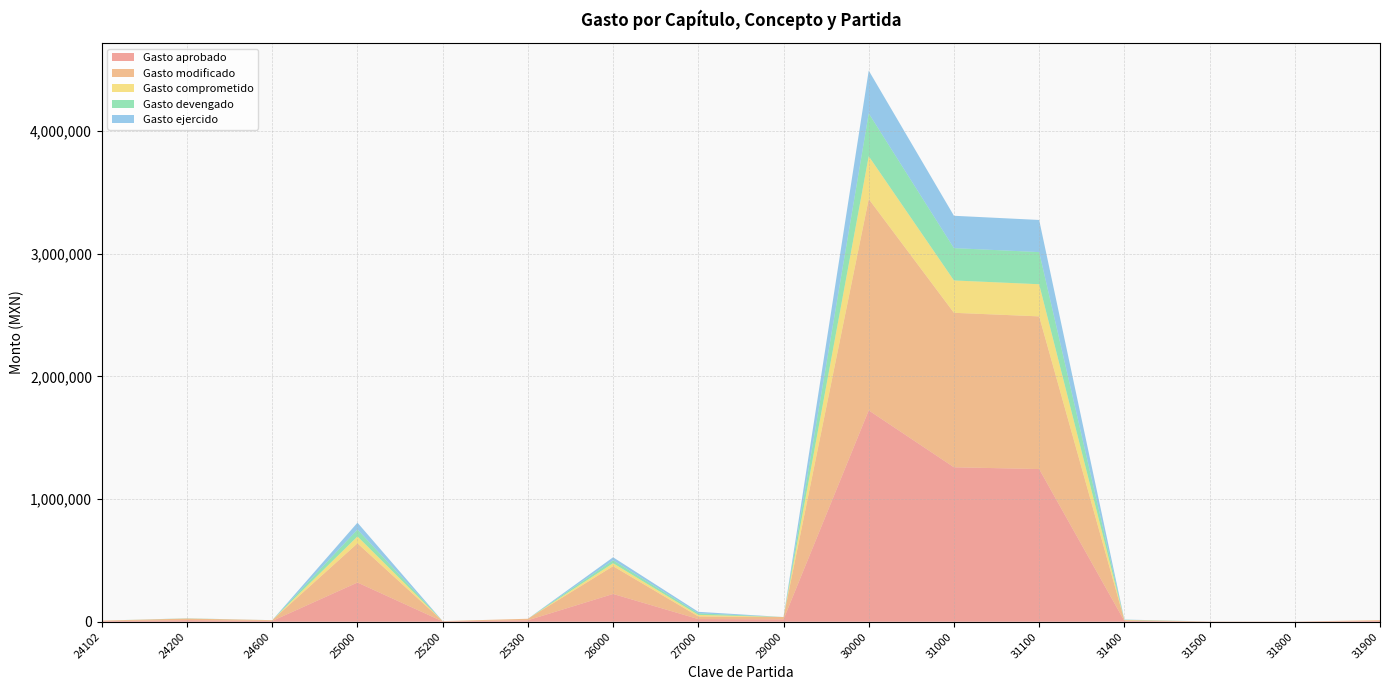

Reading right to left, transcribe all the data shown in this chart.

Gasto aprobado: 31900=6365.0	31800=764.0	31500=1100.0	31400=6365.0	31100=1244361.0	31000=1258955.0	30000=1722674.0	29000=19096.0	27000=21641.0	26000=226410.0	25300=12094.0	25200=2546.0	25000=319585.0	24600=6365.0	24200=12731.0	24102=4456.0
Gasto modificado: 31900=6365.0	31800=764.0	31500=1100.0	31400=6365.0	31100=1244361.0	31000=1258955.0	30000=1722674.0	29000=19096.0	27000=21641.0	26000=226410.0	25300=12094.0	25200=2546.0	25000=319585.0	24600=6365.0	24200=12731.0	24102=4456.0
Gasto comprometido: 31900=0.0	31800=0.0	31500=0.0	31400=1647.8	31100=261936.4	31000=263584.1	30000=348913.8	29000=0.0	27000=12519.0	26000=24169.7	25300=0.0	25200=0.0	25000=56041.4	24600=0.0	24200=887.9	24102=0.0
Gasto devengado: 31900=0.0	31800=0.0	31500=0.0	31400=1647.8	31100=261936.4	31000=263584.1	30000=348913.8	29000=0.0	27000=12519.0	26000=24169.7	25300=0.0	25200=0.0	25000=56041.4	24600=0.0	24200=887.9	24102=0.0
Gasto ejercido: 31900=0.0	31800=0.0	31500=0.0	31400=1647.8	31100=261936.4	31000=263584.1	30000=348913.8	29000=0.0	27000=12519.0	26000=24169.7	25300=0.0	25200=0.0	25000=56041.4	24600=0.0	24200=887.9	24102=0.0